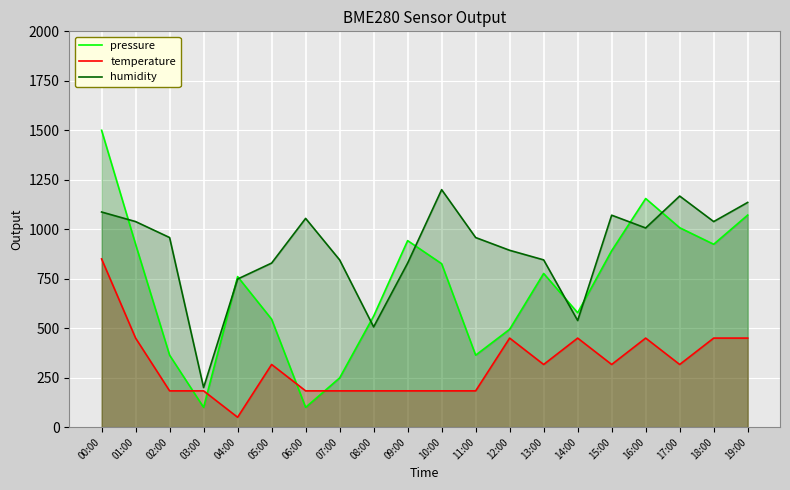

Is the value of humidity at 02:00 greater than the value of temperature at 12:00?

Yes